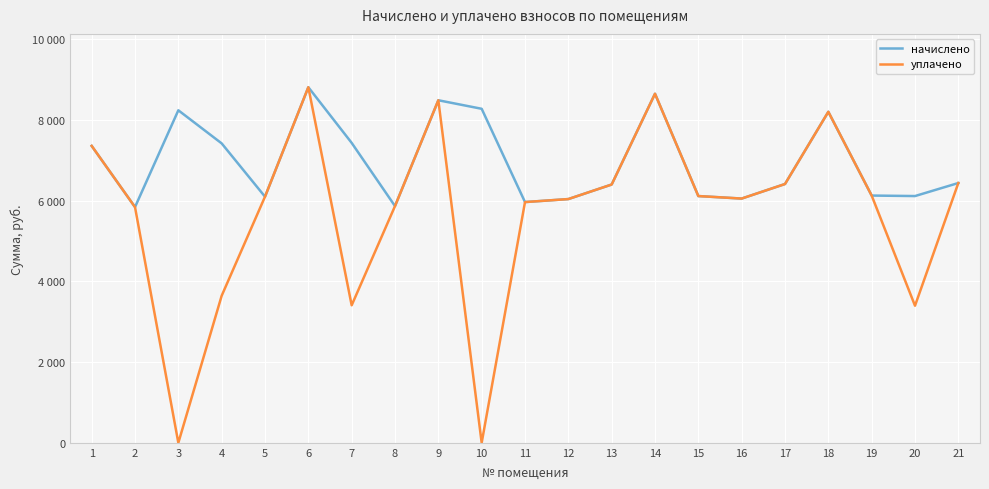

At which category is the sum across all series the highest?

6